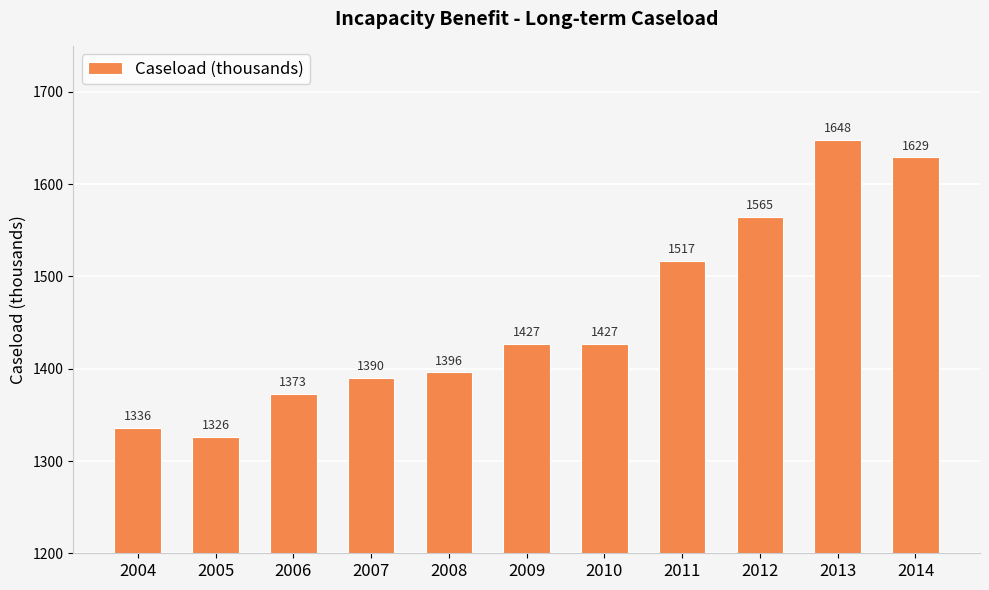

What is the ratio of the value at 2005 to the value at 2012?

0.8